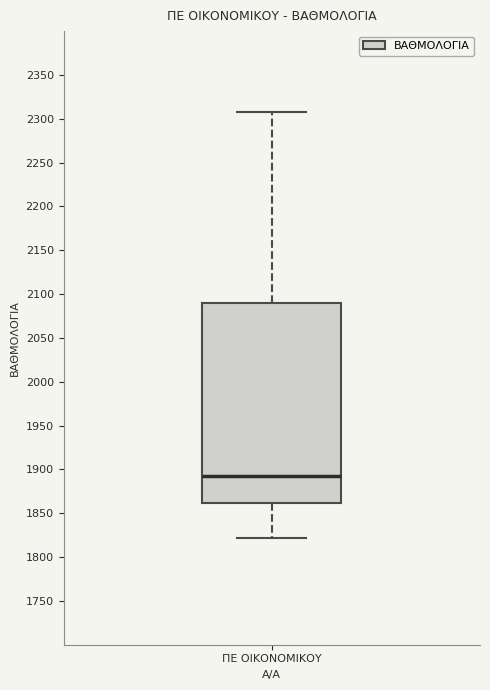

Where does the lower whisker of the box for ΠΕ ΟΙΚΟΝΟΜΙΚΟΥ end on the y-axis? The values are not printed on the chart, so give them approximately, as read against the axis.

1820